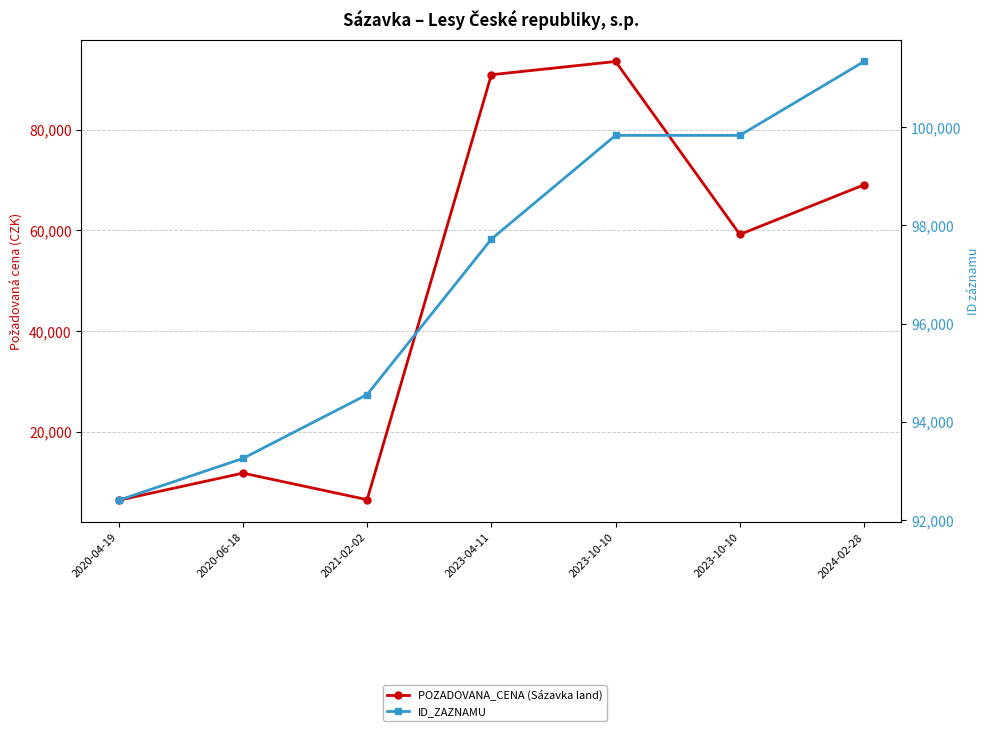

At which category is the sum across all series the highest?

2023-10-10